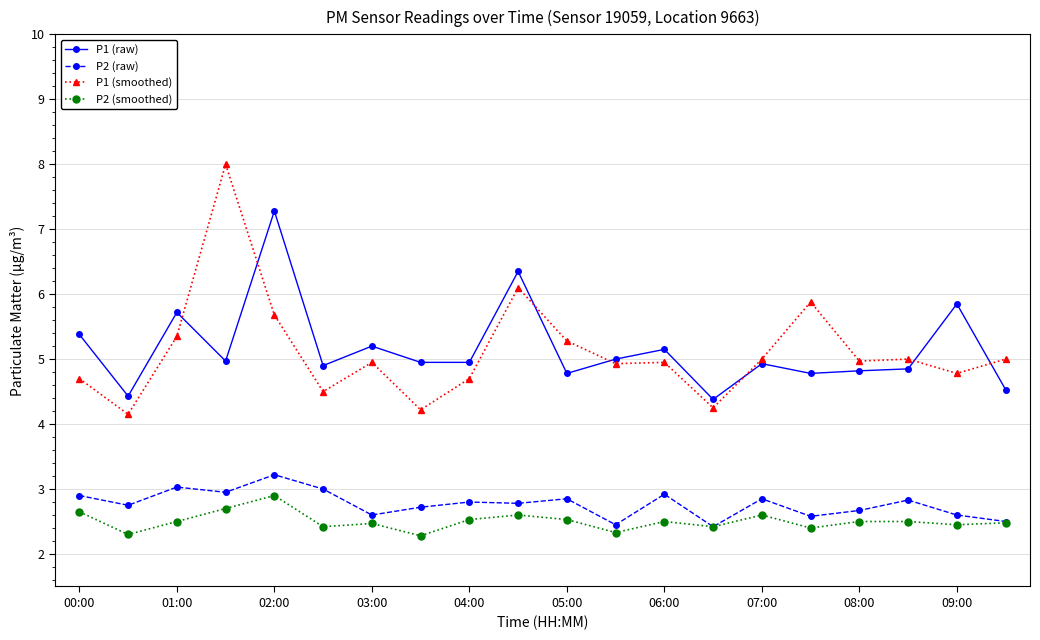

What is the average value of the P2 (raw) series?

2.8